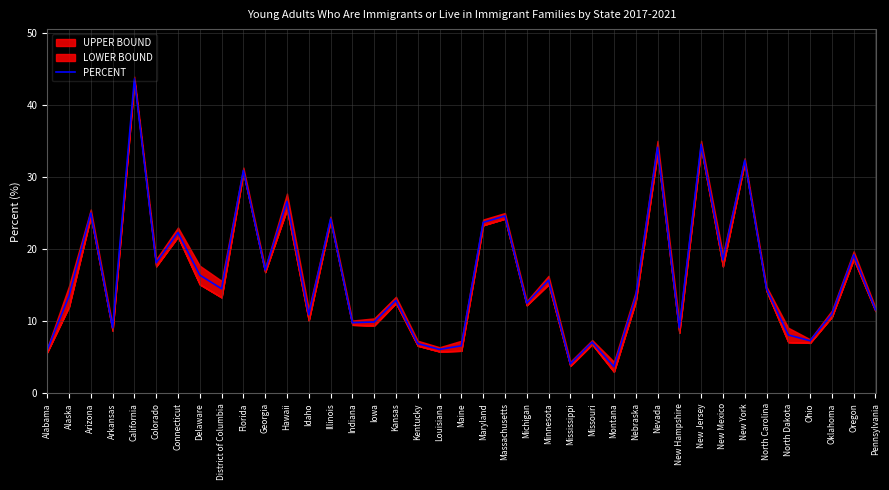

What is the label of the 8th point from the left?

Delaware